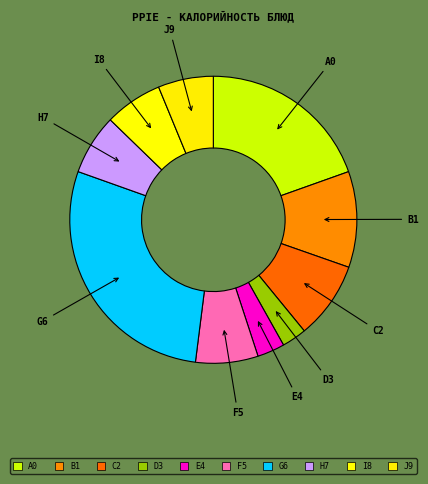

Between B1 and G6, which is larger?

G6